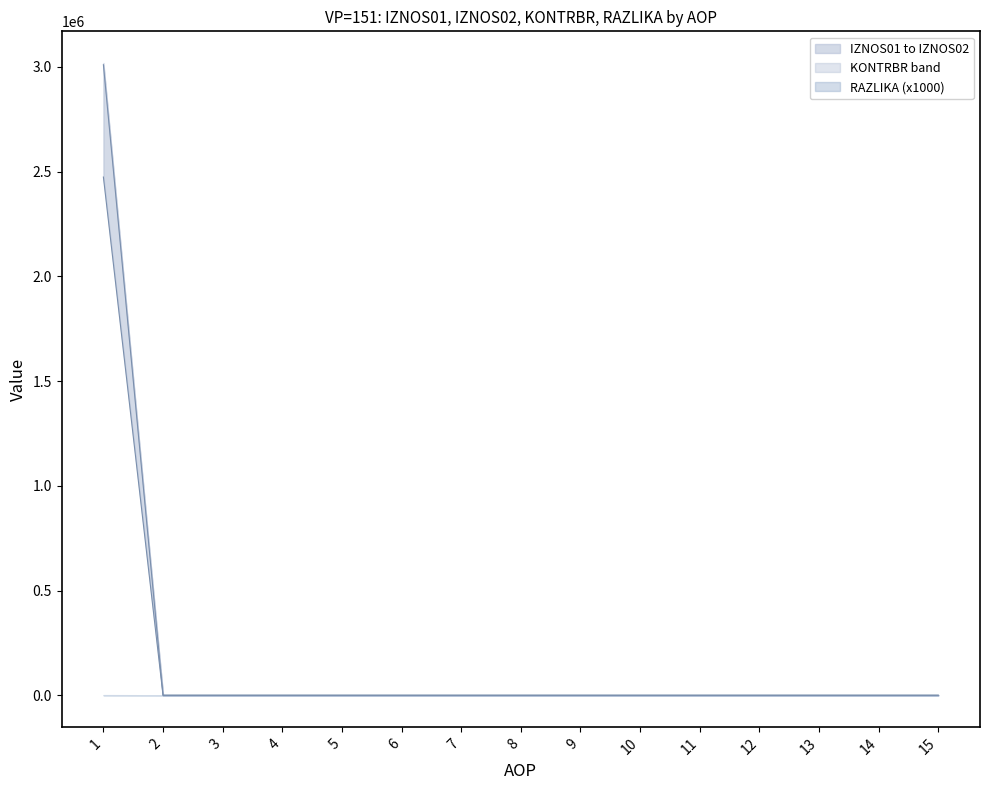

The IZNOS01 series shows -1640754.8 at 3. True or false?

False